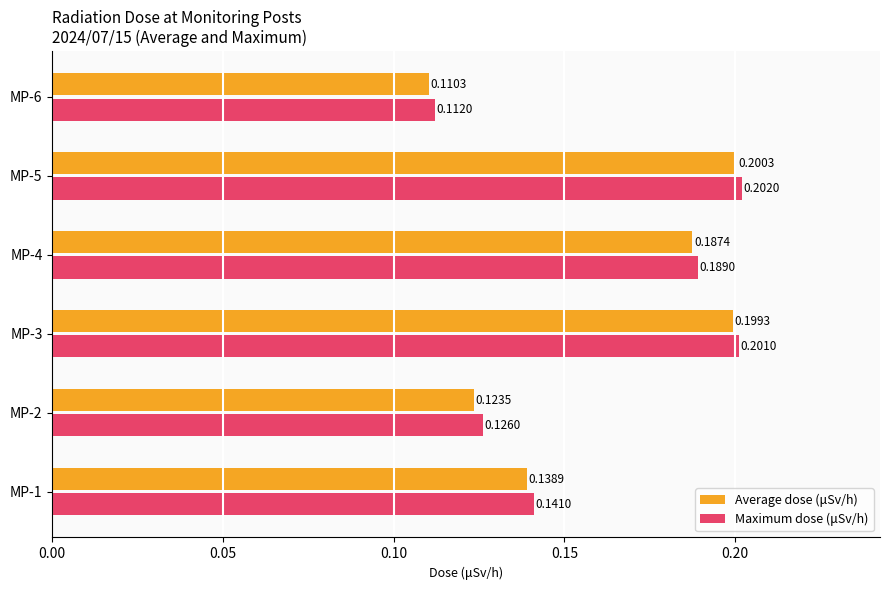

At MP-2, list the series in order from smallest to largest.

Average dose (μSv/h), Maximum dose (μSv/h)